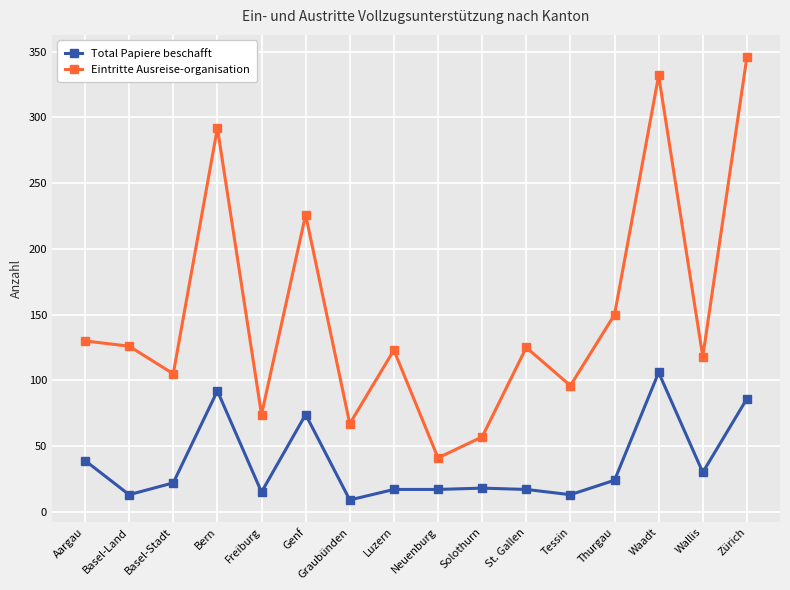

At which label is Eintritte Ausreise-organisation closest to 193?

Genf